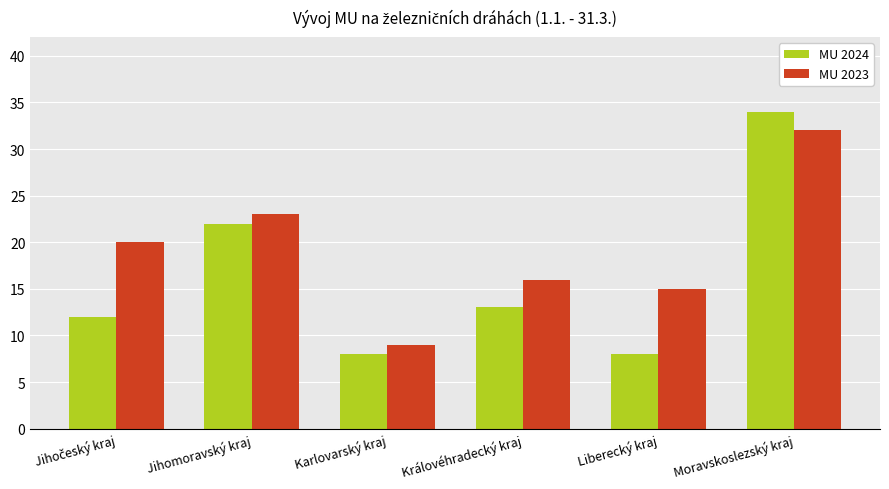

List the series in order of their peak value, lowest first.

MU 2023, MU 2024